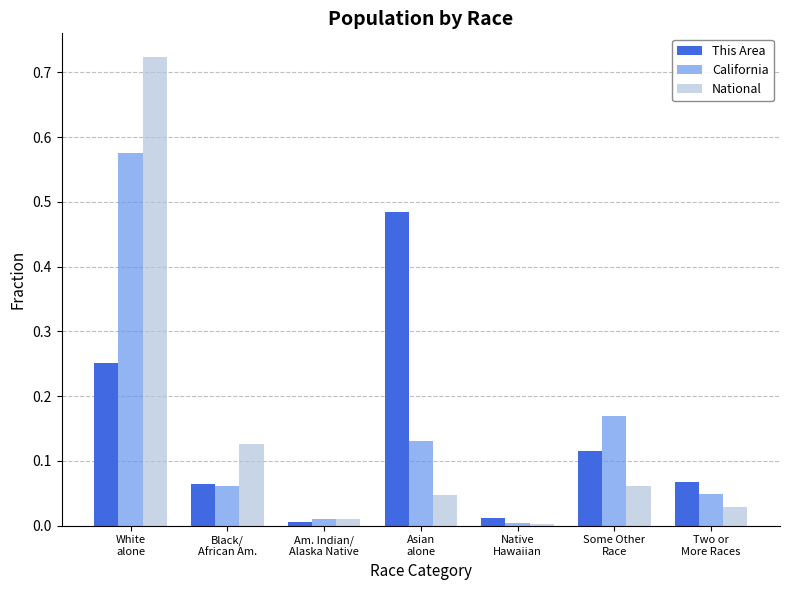

What is the sum of all National values?

1.0